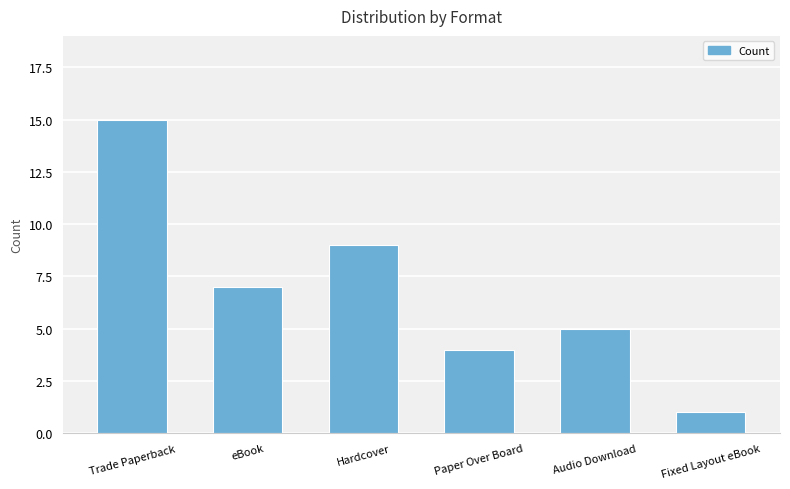

Count the number of data series in this chart.

1